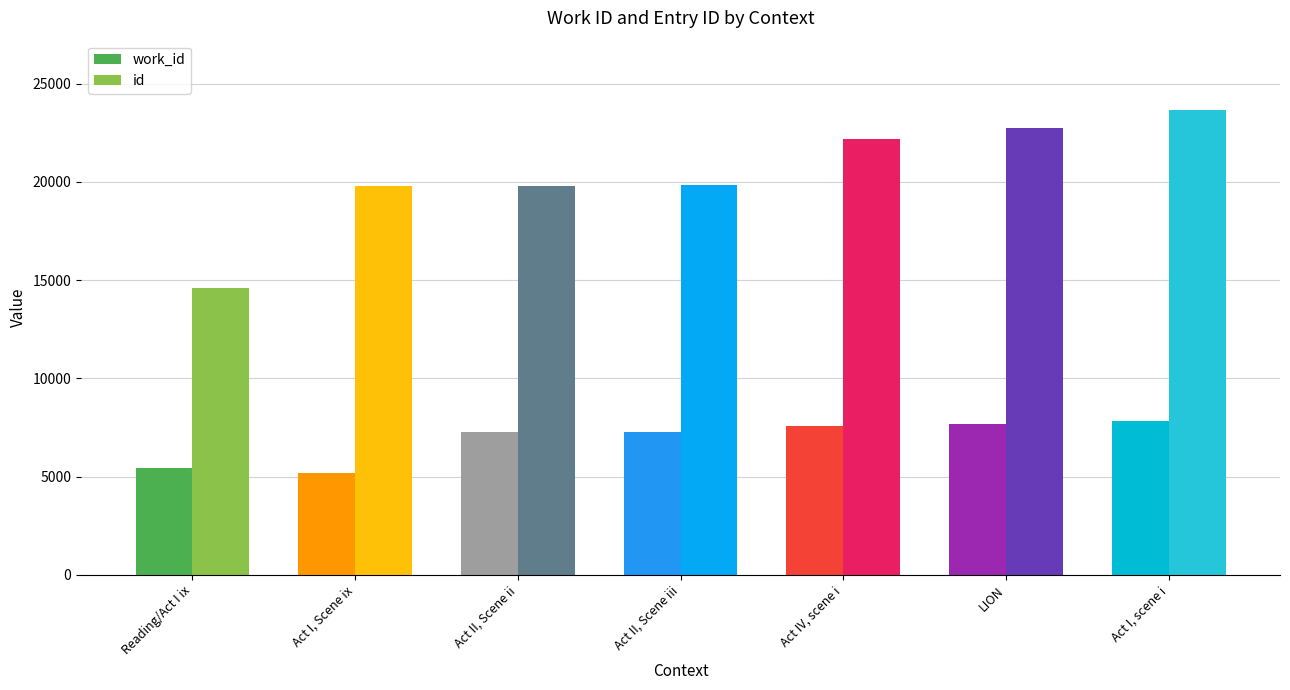

What is the spread (max minus min) of values at Act I, scene i?

15804